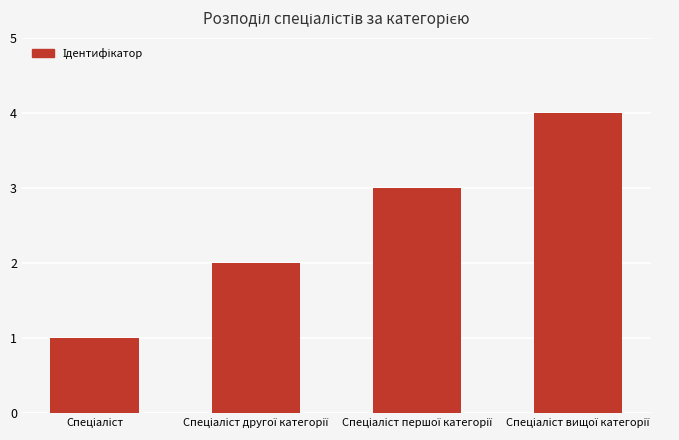

What is the difference between the maximum and minimum values?

3